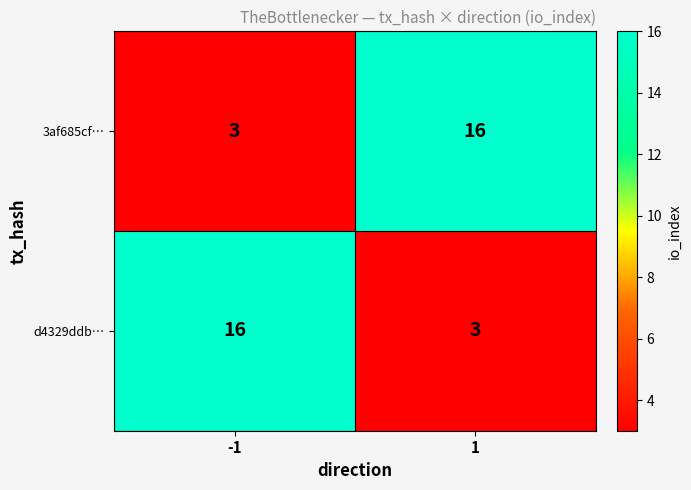

What is the average value of the d4329ddb… series?

10